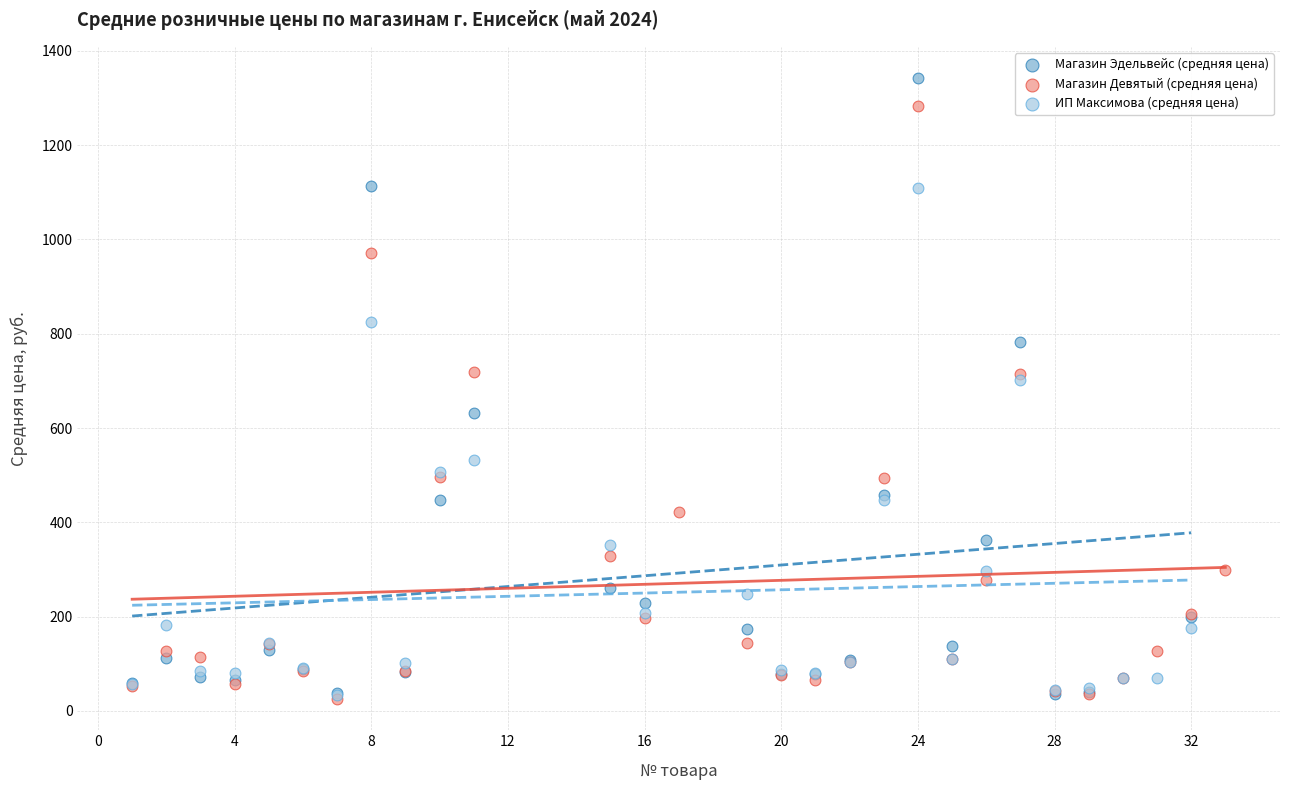

Which series reaches the maximum Y coordinate?

Магазин Эдельвейс (средняя цена)